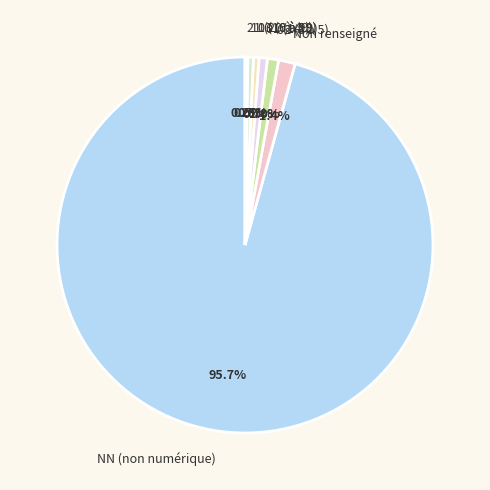

Which slice is the largest?

NN (non numérique)